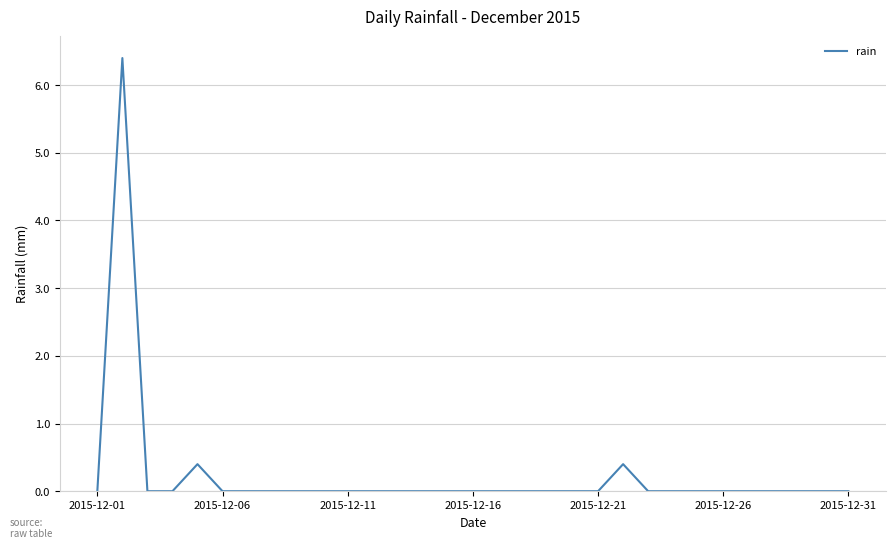

What is the difference between the second highest and minimum values?

0.4